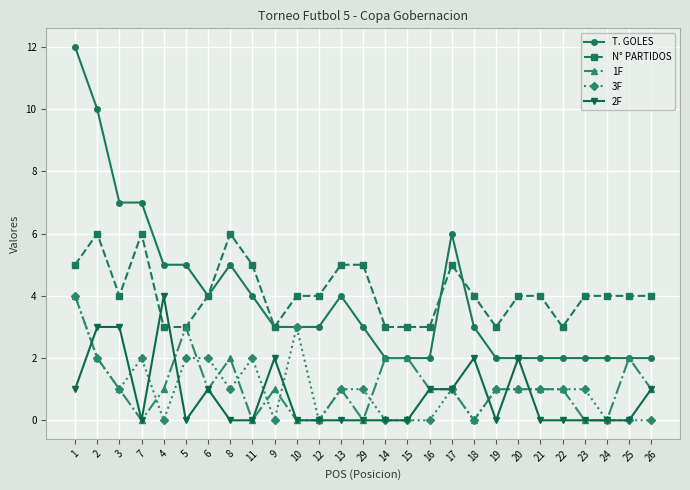

What is the value of the N° PARTIDOS point at the 20th from the left?

3